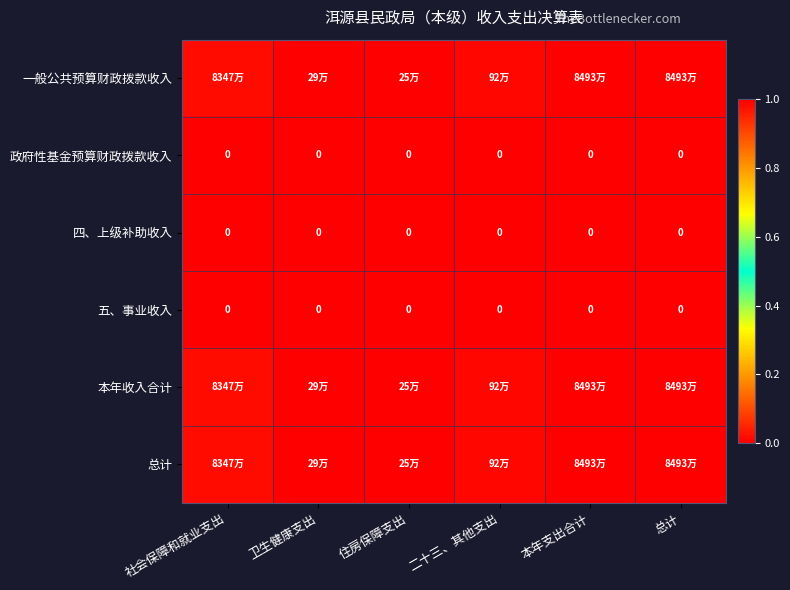

Rank the series at 住房保障支出 from highest to lowest value.

一般公共预算财政拨款收入, 本年收入合计, 总计, 政府性基金预算财政拨款收入, 四、上级补助收入, 五、事业收入